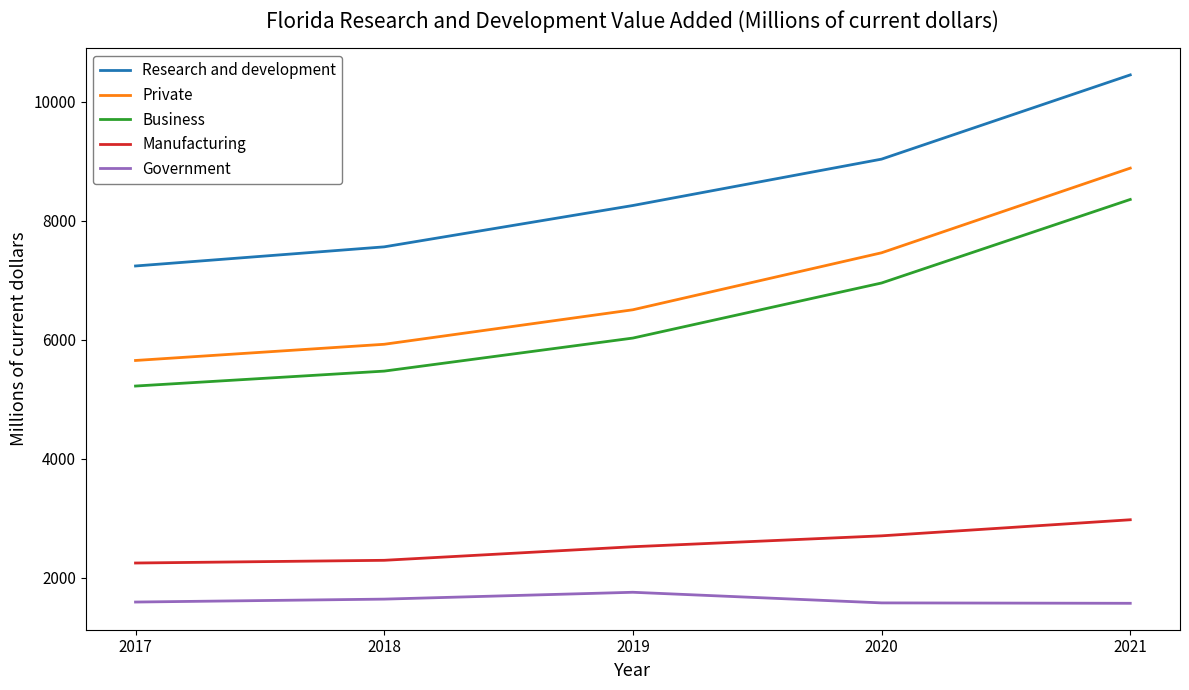

What is the spread (max minus min) of values at 2021?

8880.7